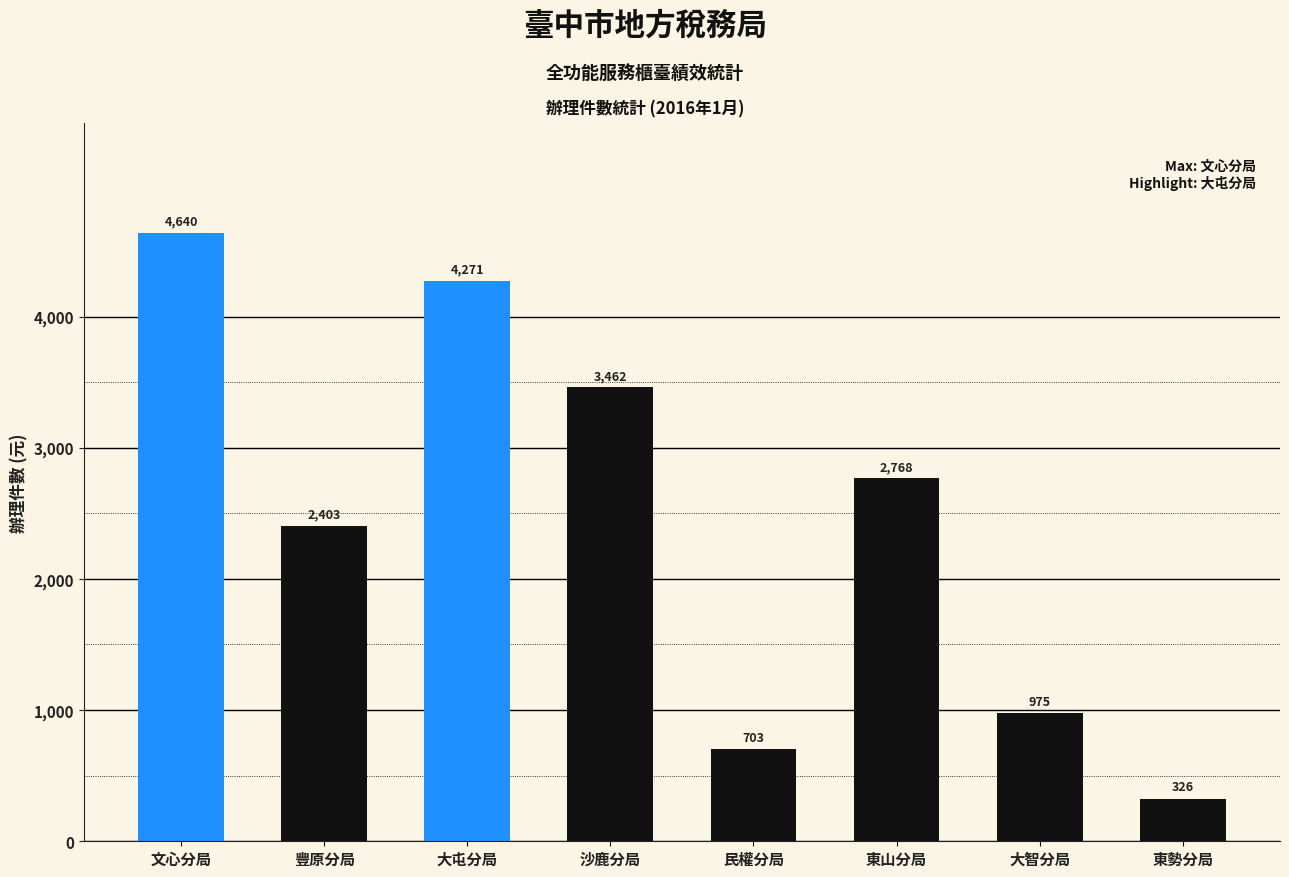

What is the greatest value displayed?

4640